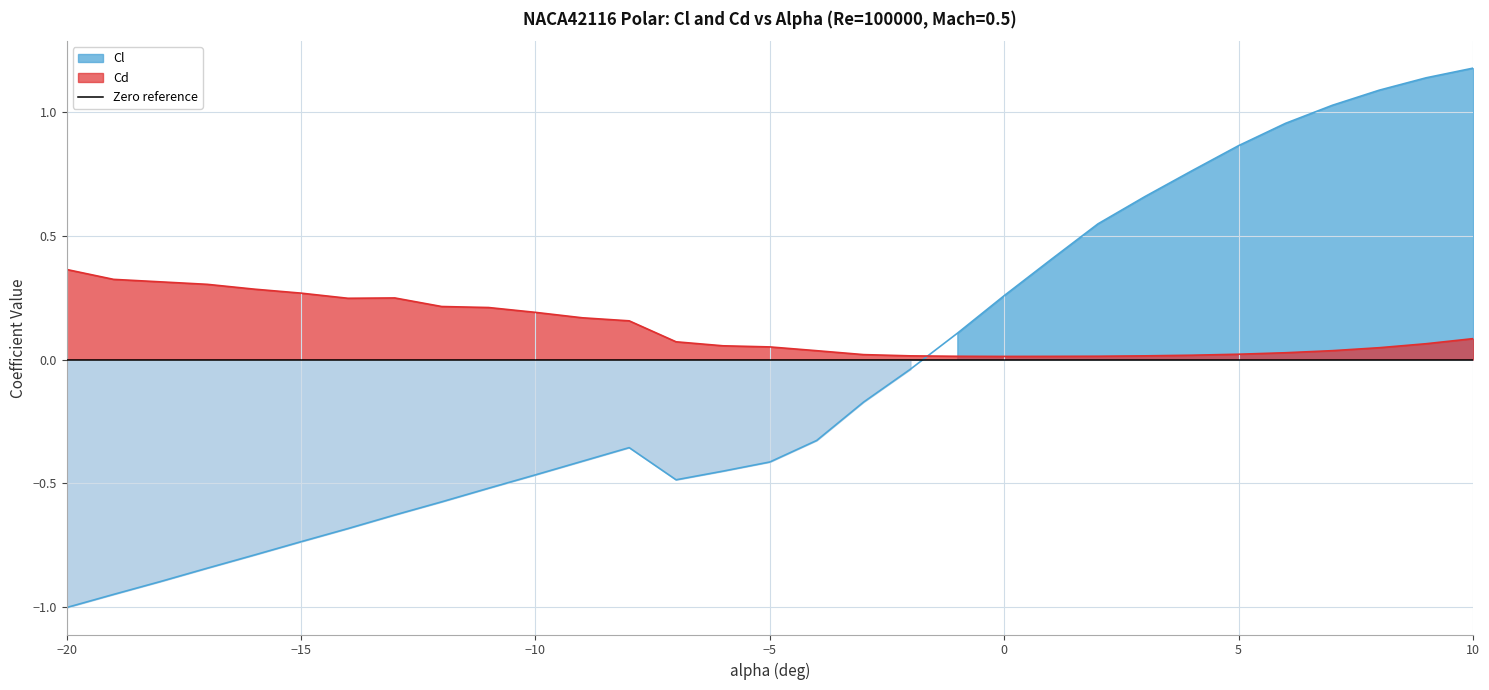

How many lines are shown in the chart?

2